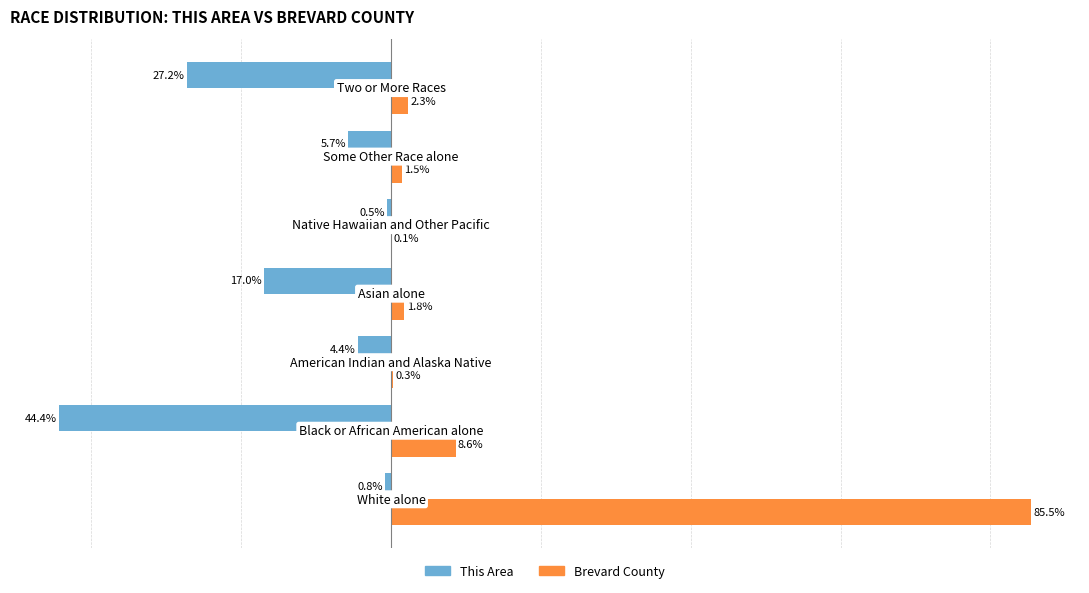

Which series has the largest total across all categories?

Brevard County